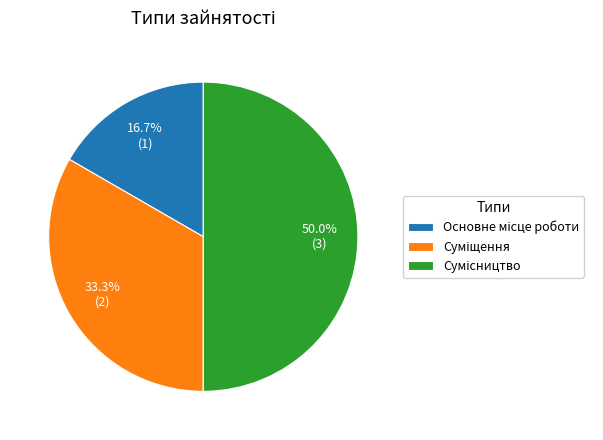

Rank the categories by value from highest to lowest.

Сумісництво, Суміщення, Основне місце роботи